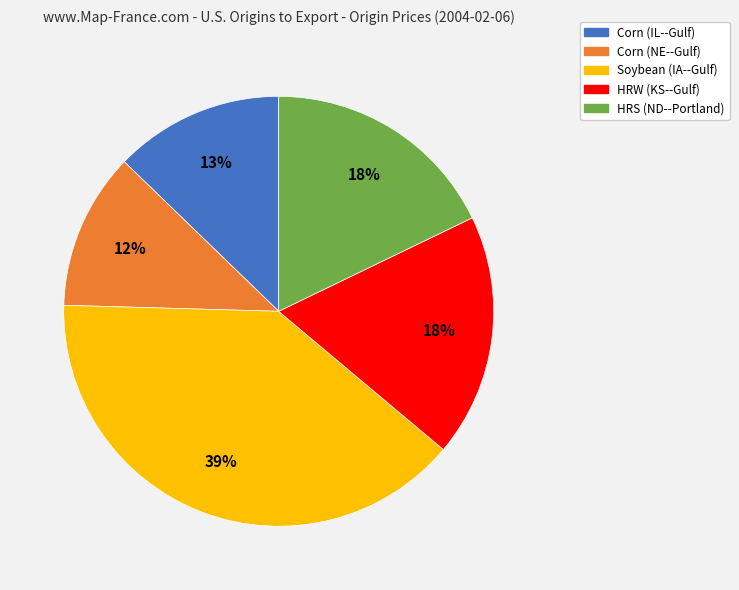

True or false: Corn (NE--Gulf) accounts for 12% of the total.

True